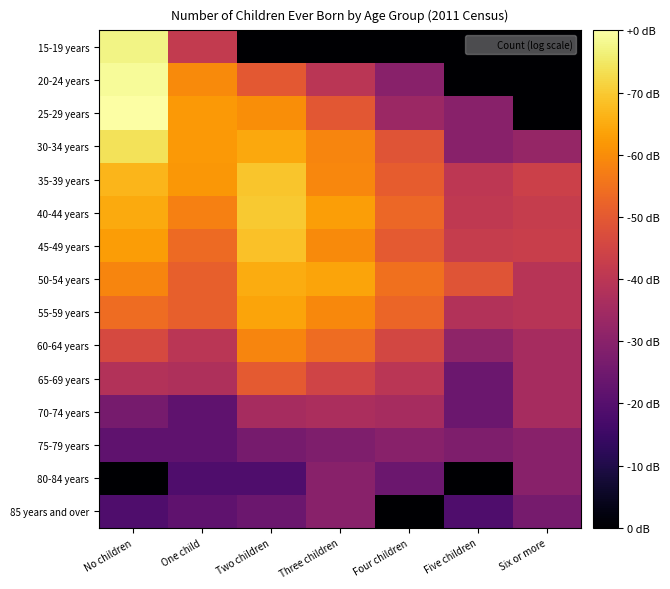

Reading left to right, list all the values displayed in this chart.

15-19 years: No children=24.8	One child=13.4	Two children=0.0	Three children=0.0	Four children=0.0	Five children=0.0	Six or more=0.0
20-24 years: No children=25.4	One child=19.1	Two children=16.0	Three children=12.8	Four children=9.5	Five children=0.0	Six or more=0.0
25-29 years: No children=25.7	One child=19.9	Two children=19.3	Three children=15.9	Four children=10.8	Five children=9.5	Six or more=0.0
30-34 years: No children=23.8	One child=19.9	Two children=20.8	Three children=18.8	Four children=15.7	Five children=9.5	Six or more=10.4
35-39 years: No children=21.5	One child=19.8	Two children=22.2	Three children=18.9	Four children=16.3	Five children=13.0	Six or more=14.0
40-44 years: No children=20.8	One child=18.5	Two children=22.5	Three children=20.3	Four children=17.0	Five children=13.2	Six or more=13.6
45-49 years: No children=20.1	One child=17.2	Two children=22.0	Three children=19.1	Four children=16.1	Five children=13.6	Six or more=13.8
50-54 years: No children=18.8	One child=16.5	Two children=20.9	Three children=20.5	Four children=17.6	Five children=15.7	Six or more=12.6
55-59 years: No children=17.3	One child=16.5	Two children=20.5	Three children=19.0	Four children=16.9	Five children=12.3	Six or more=12.6
60-64 years: No children=14.8	One child=12.8	Two children=18.8	Three children=17.3	Four children=14.6	Five children=10.0	Six or more=11.5
65-69 years: No children=12.3	One child=12.0	Two children=16.1	Three children=14.3	Four children=12.8	Five children=7.8	Six or more=11.5
70-74 years: No children=8.5	One child=7.0	Two children=11.5	Three children=11.8	Four children=11.5	Five children=7.8	Six or more=11.5
75-79 years: No children=7.0	One child=7.0	Two children=8.5	Three children=9.0	Four children=9.5	Five children=9.0	Six or more=9.5
80-84 years: No children=0.0	One child=6.0	Two children=6.0	Three children=9.5	Four children=7.8	Five children=0.0	Six or more=9.5
85 years and over: No children=6.0	One child=7.0	Two children=7.8	Three children=9.5	Four children=0.0	Five children=6.0	Six or more=8.5